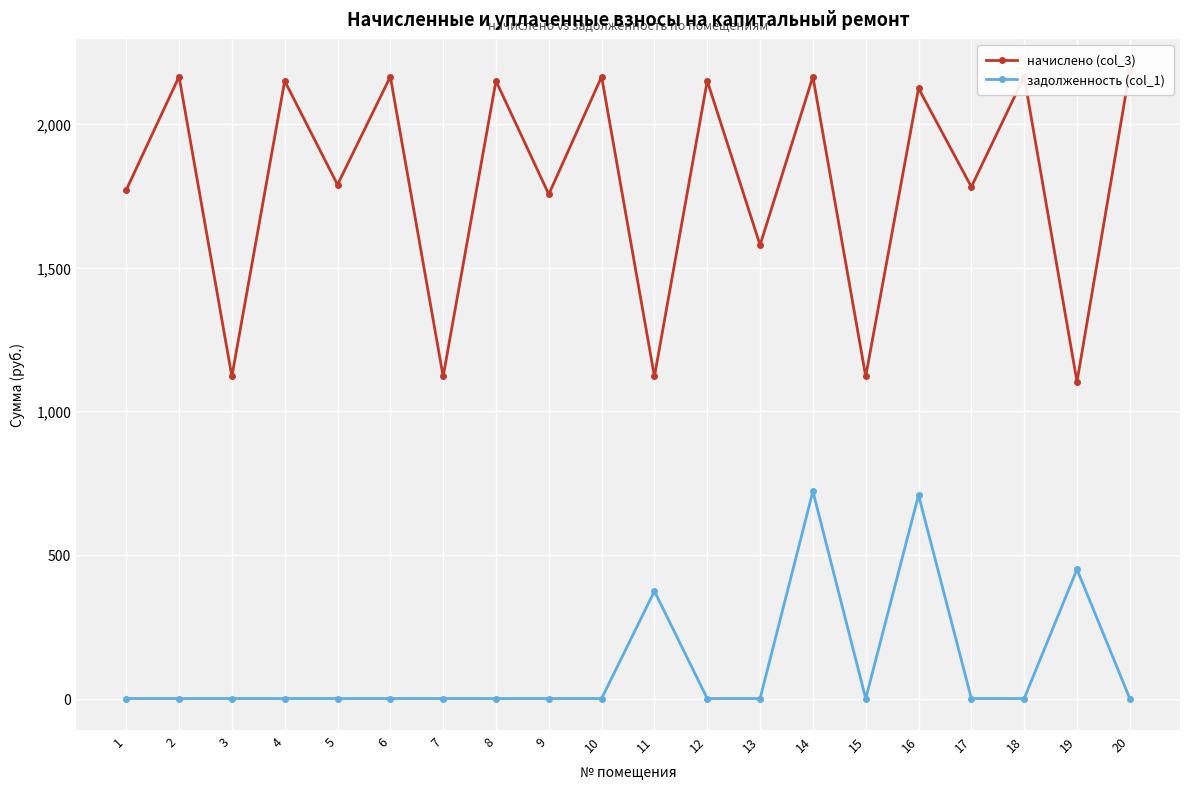

Which category has the highest value across all series?

20